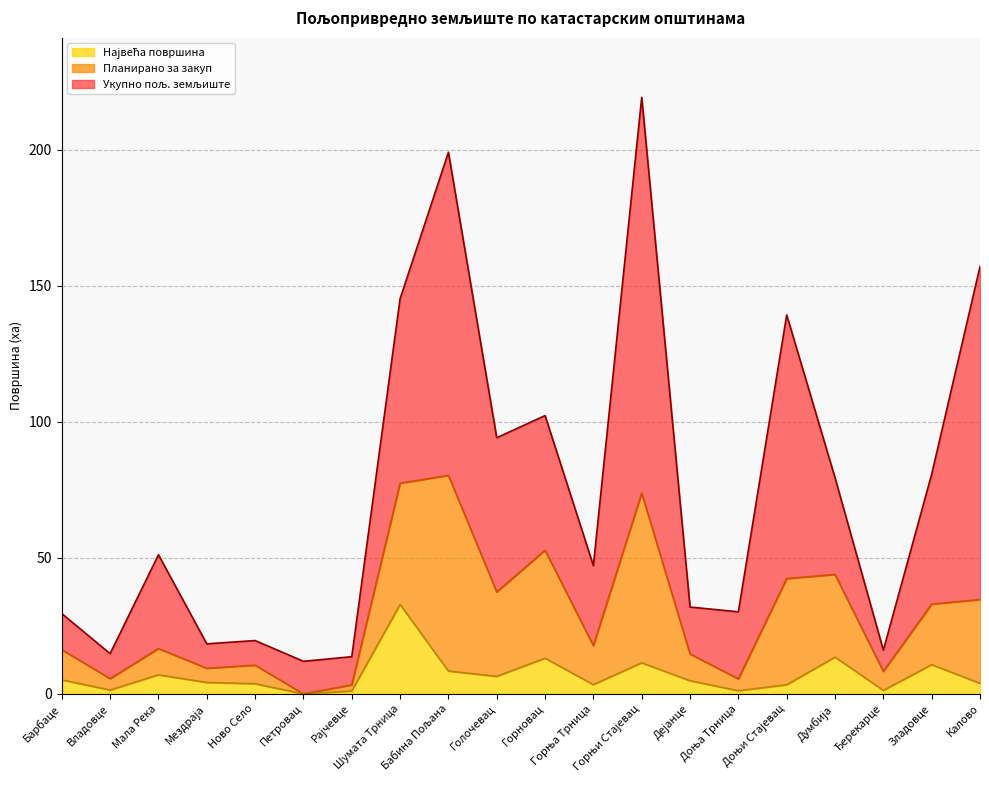

What is the label of the 12th point from the right?

Бабина Пољана